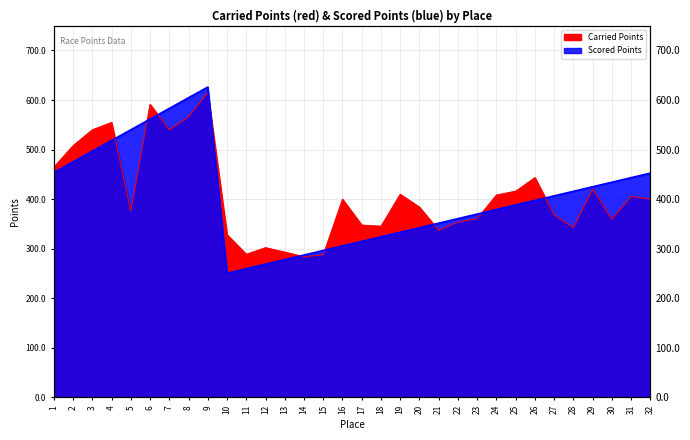

At which category does Carried Points reach its first local valley?

5